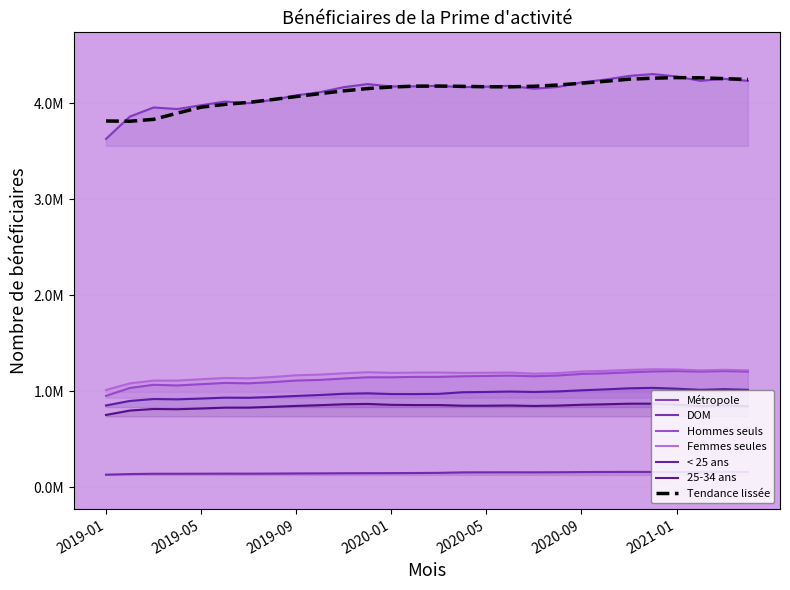

Which has a higher value, 2019-04 or 2019-02?

2019-04